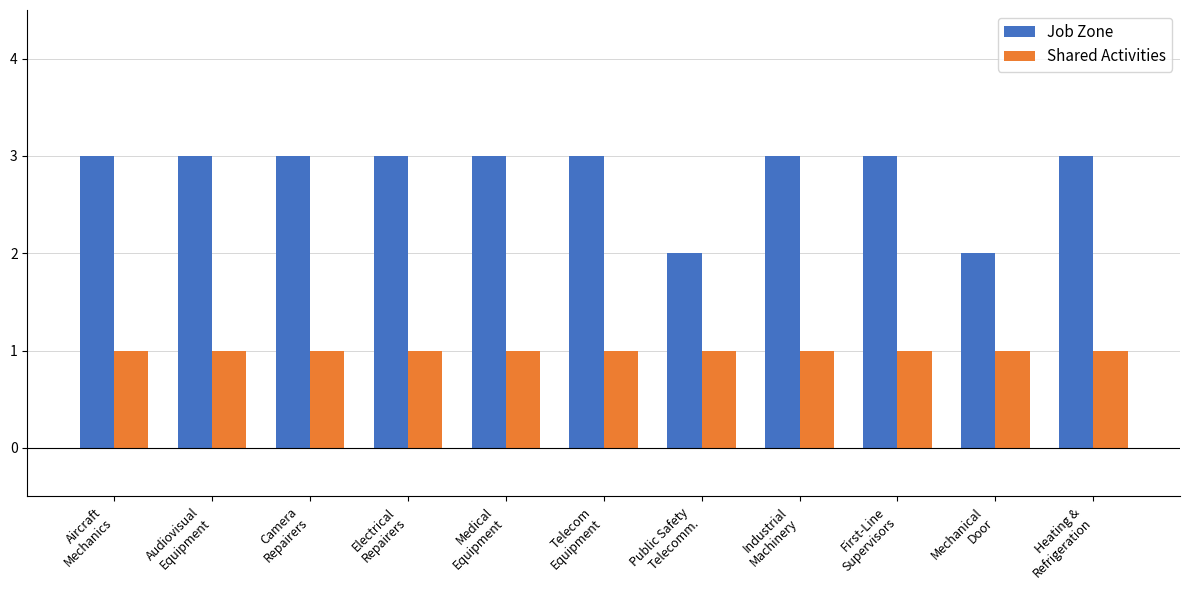

List the series in order of their overall mean, lowest first.

Shared Activities, Job Zone